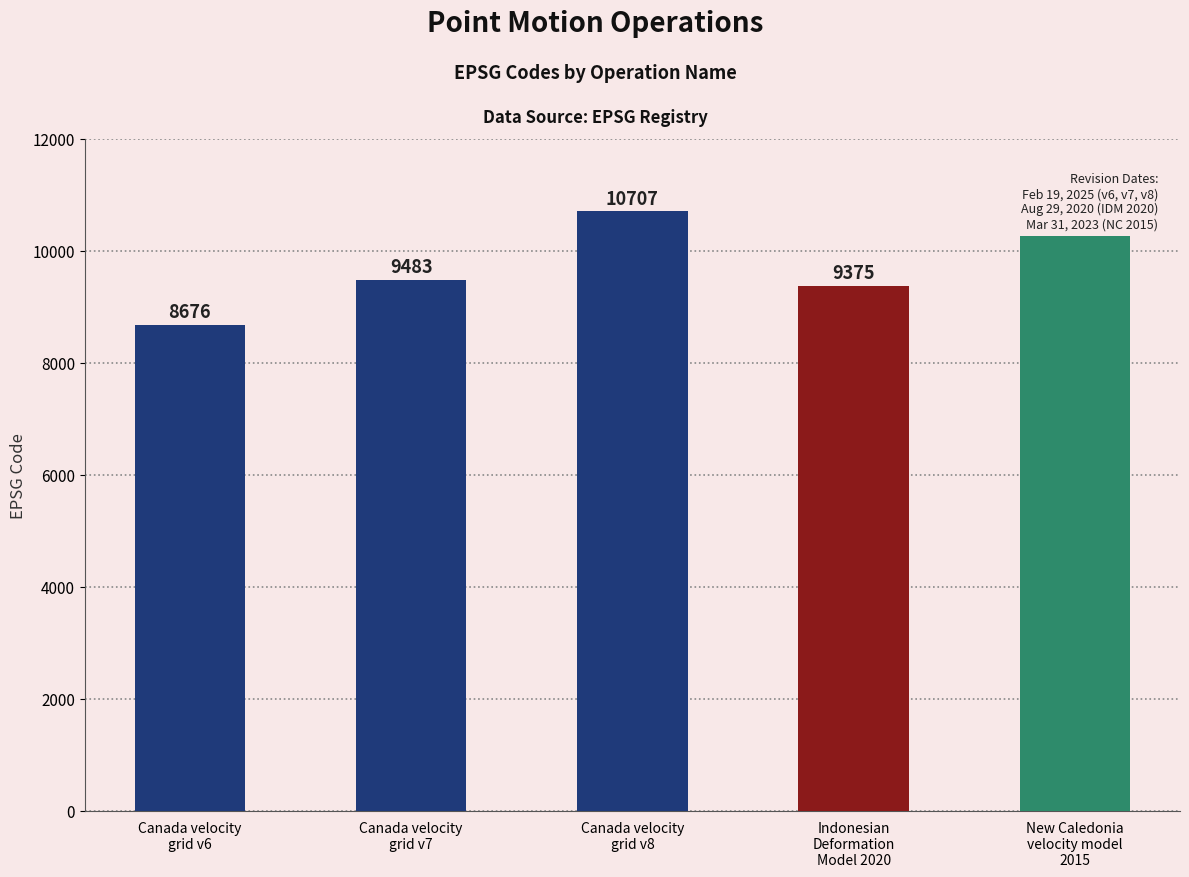

List the labels in order of value, smallest first.

Canada velocity
grid v6, Indonesian
Deformation
Model 2020, Canada velocity
grid v7, New Caledonia
velocity model
2015, Canada velocity
grid v8